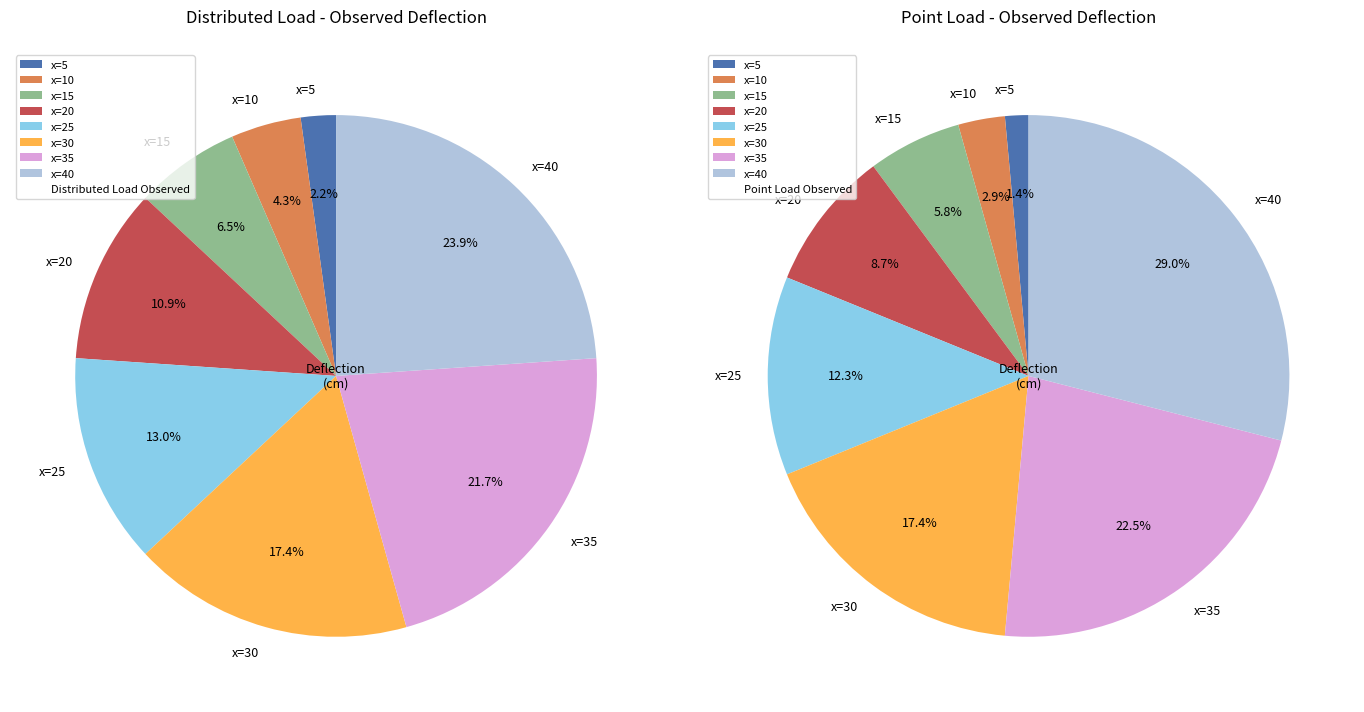

True or false: x=5 accounts for 1% of the total.

False